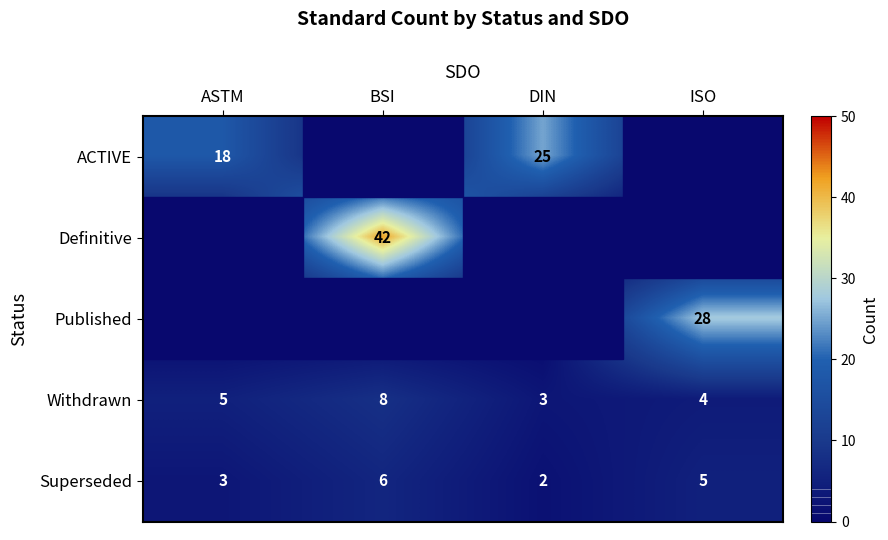

At which label is Withdrawn closest to 5?

ASTM